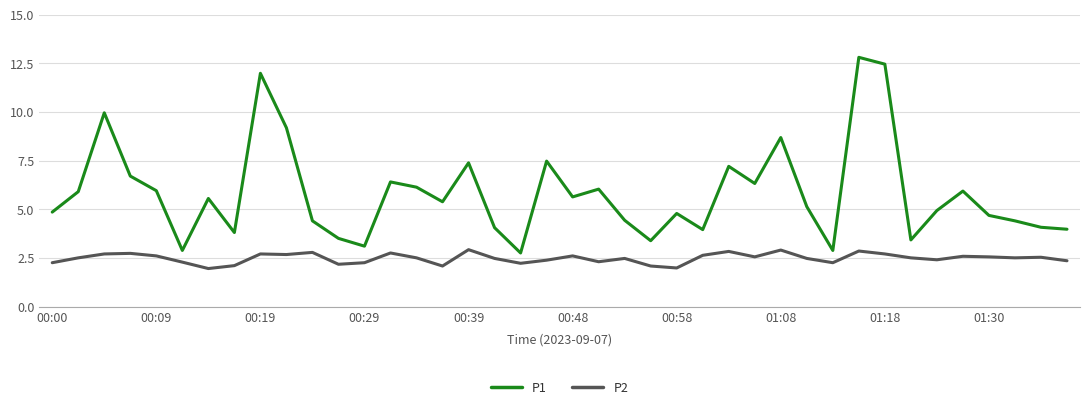

Which series has the largest range (max minus min)?

P1